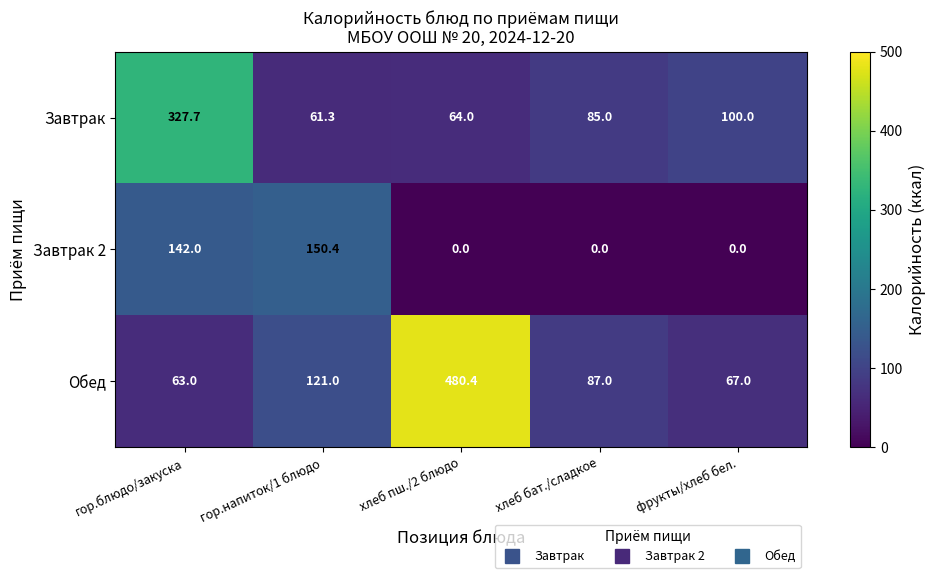

What is the total value across all series at гор.напиток/1 блюдо?

332.7